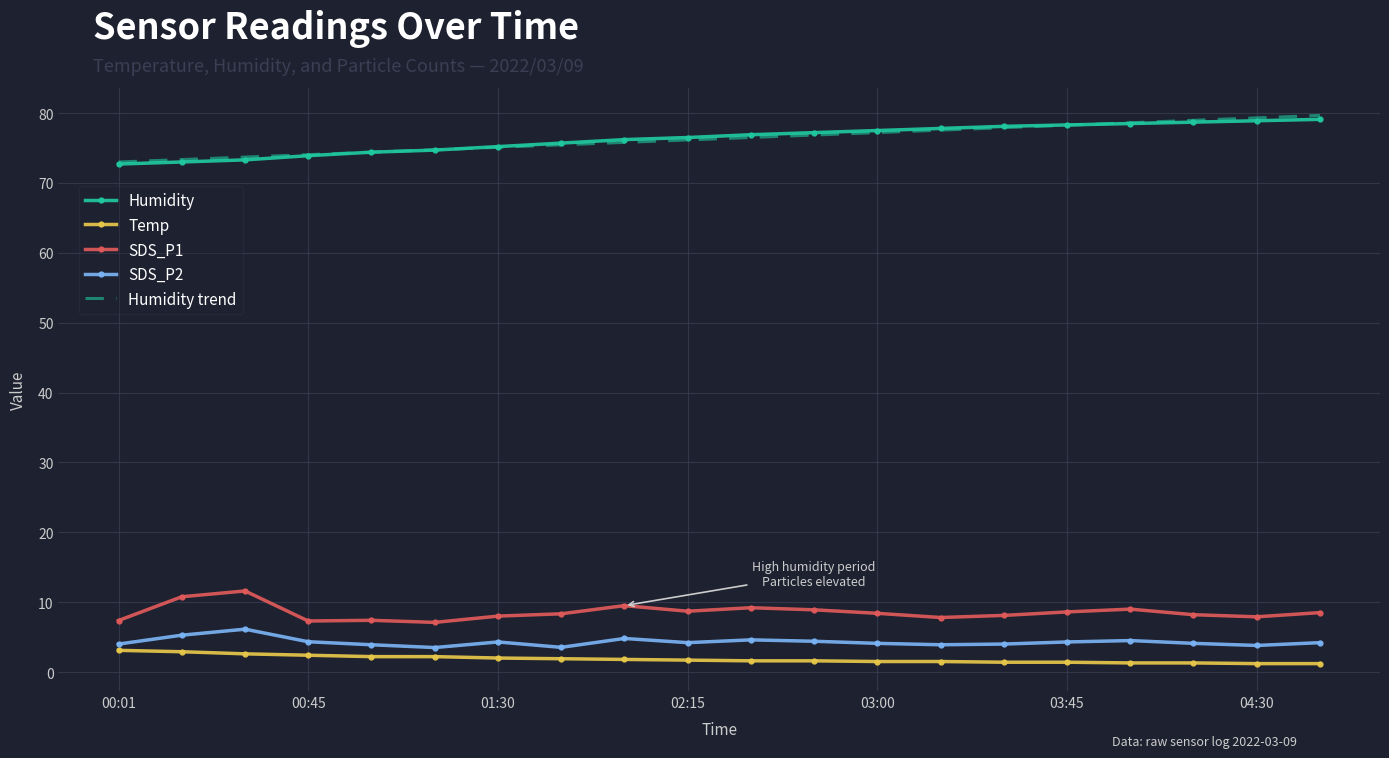

What is the maximum value for SDS_P2?

6.1